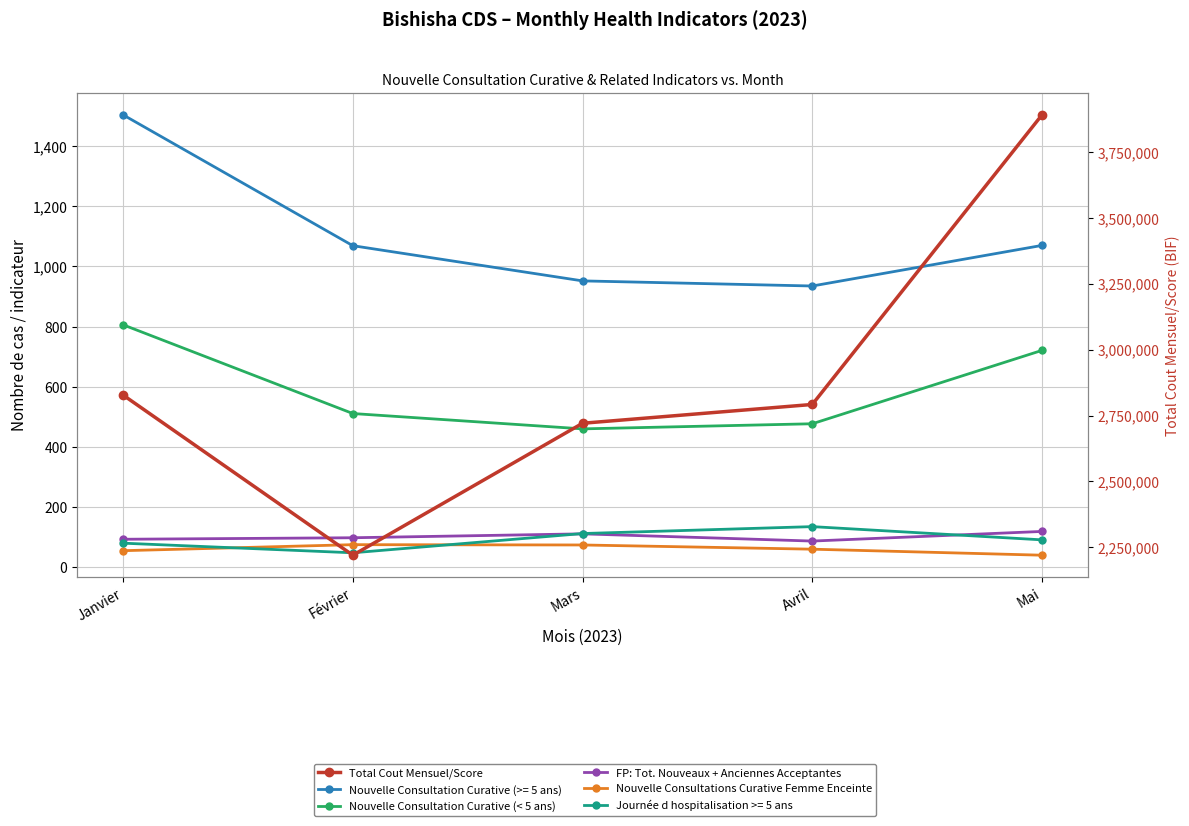

At which label does Nouvelle Consultation Curative (< 5 ans) reach its minimum?

Mars